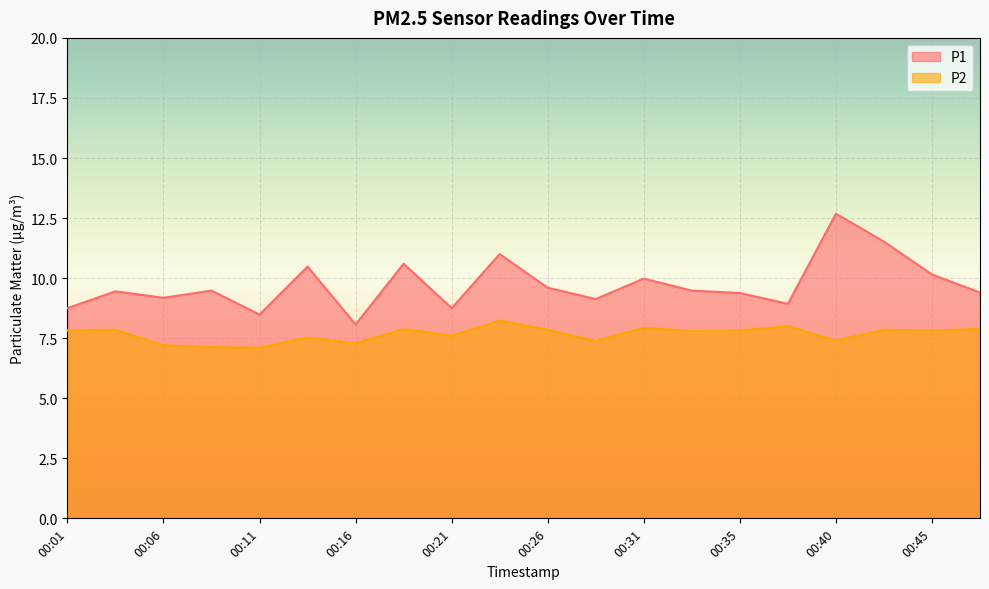

True or false: P1 and P2 intersect in this chart.

False